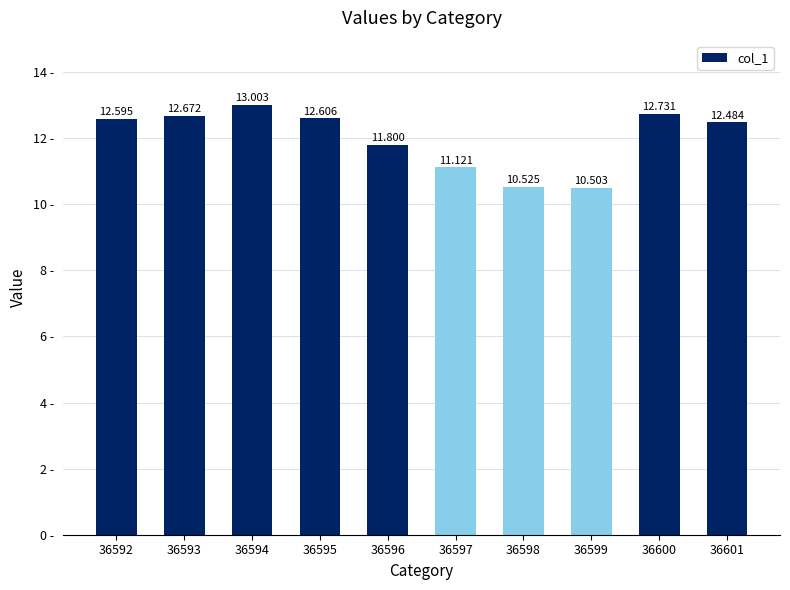

At which category does the chart reach its peak across all series?

36594